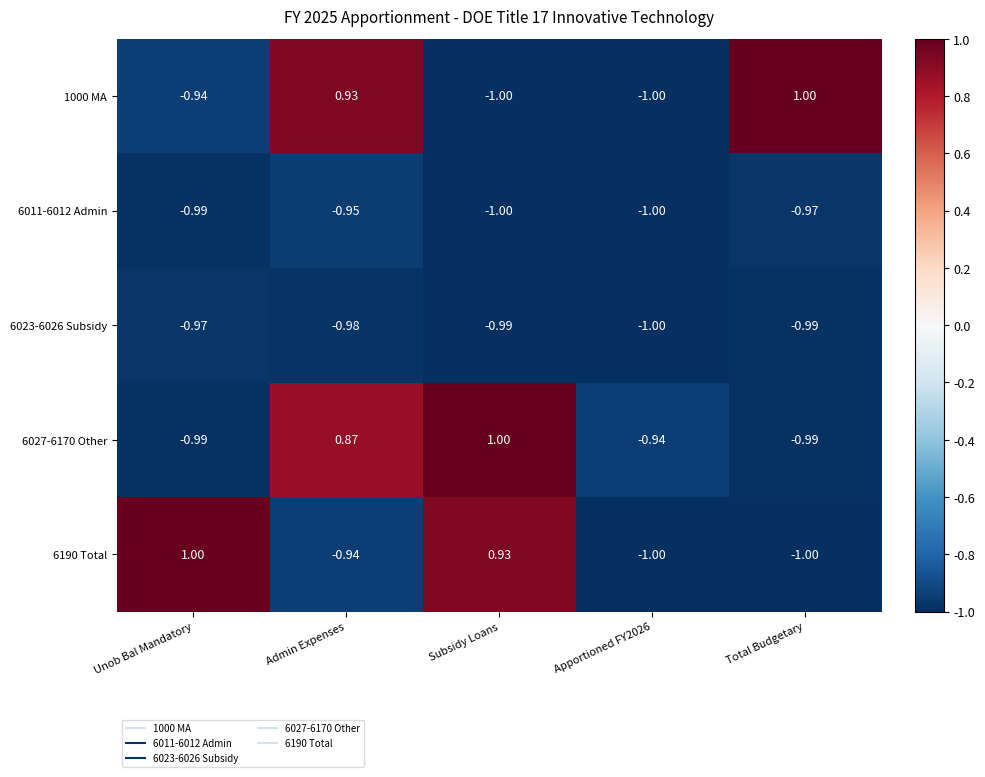

Is the value of 6023-6026 Subsidy at Total Budgetary greater than the value of 6190 Total at Apportioned FY2026?

Yes